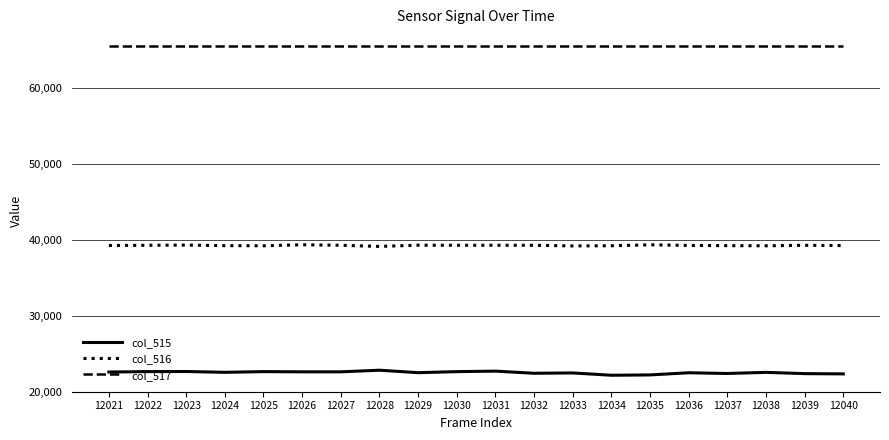

In col_516, how many points are lower than both neighbors (excluding endpoints)?

5